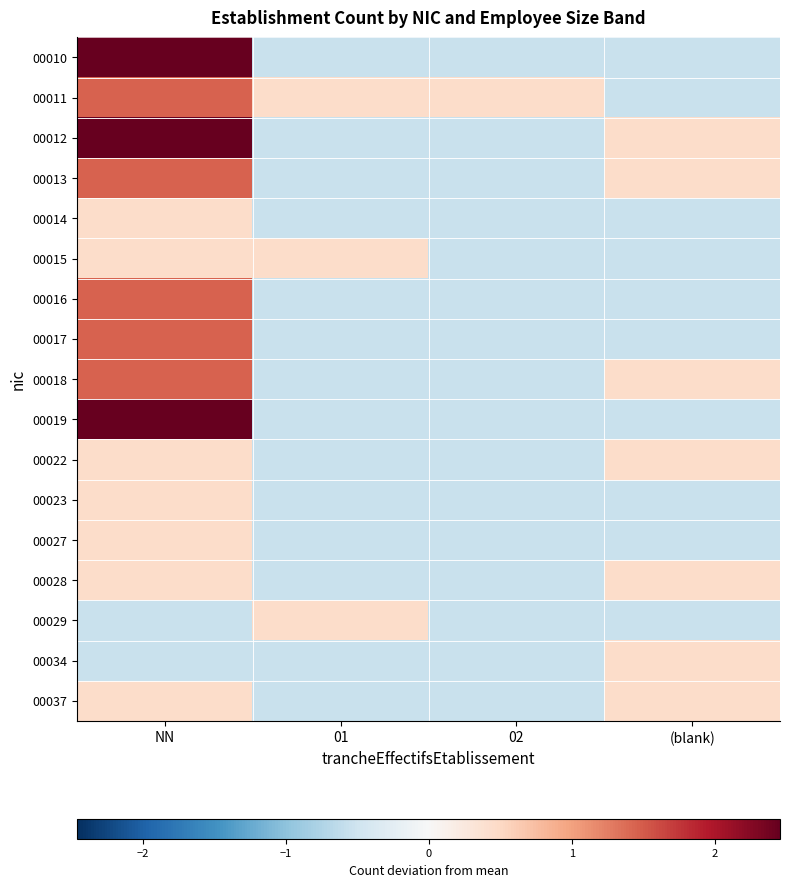

Between NN and 02, which series saw the biggest shift?

00010